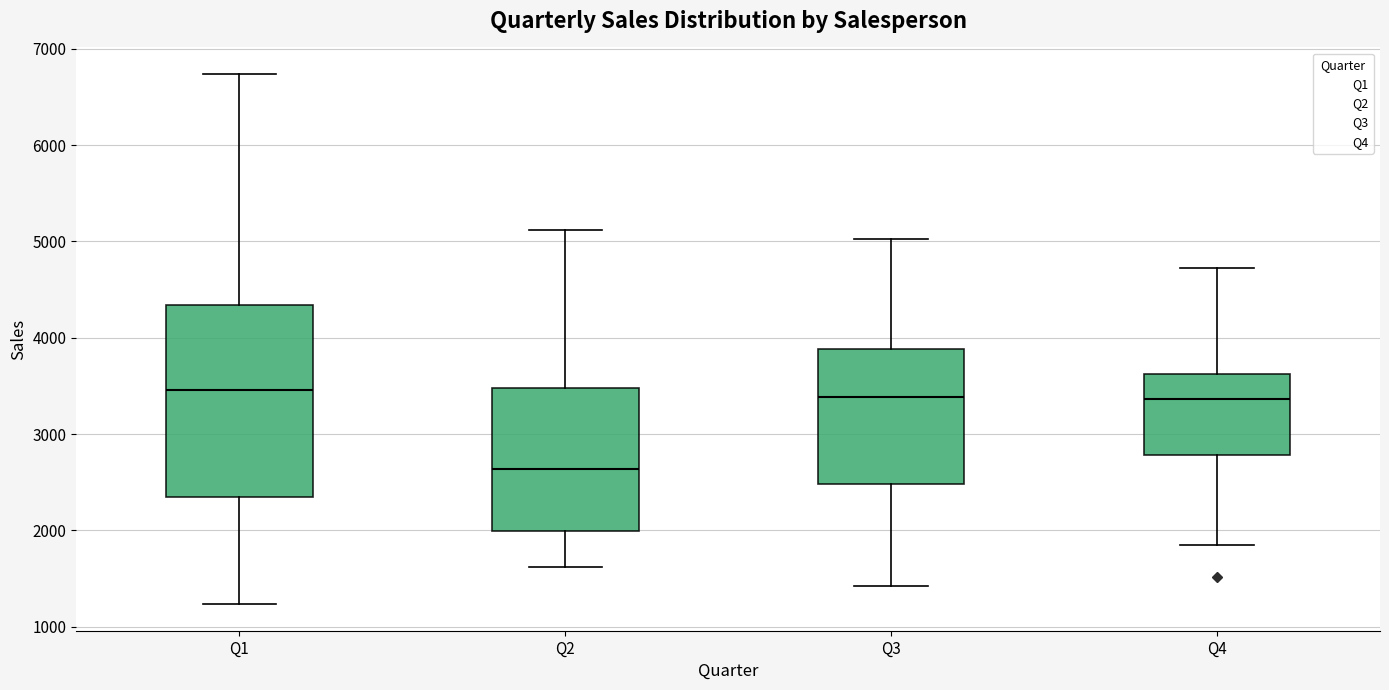

Reading left to right, transcribe this box plot: for each box, give where its median line is, the range the box spans, and where its two whiskers end, as read against the y-axis. The values are not printed on the chart, so give them approximately, as read against the axis.

Q1: median 3500, box 2300 to 4300, whiskers 1200 to 6700
Q2: median 2600, box 2000 to 3500, whiskers 1600 to 5100
Q3: median 3400, box 2500 to 3900, whiskers 1400 to 5000
Q4: median 3400, box 2800 to 3600, whiskers 1800 to 4700